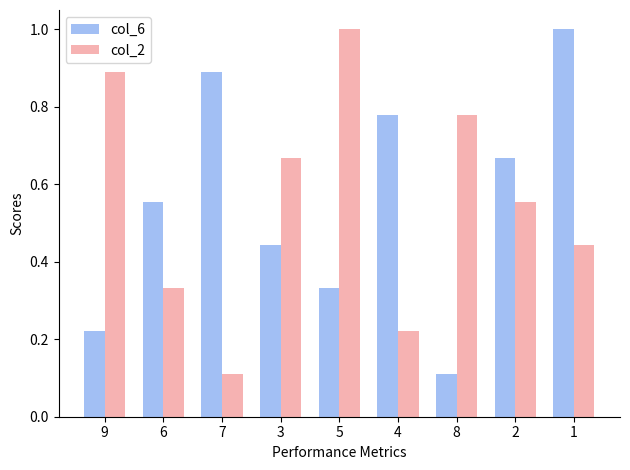

At which category is the sum across all series the highest?

1